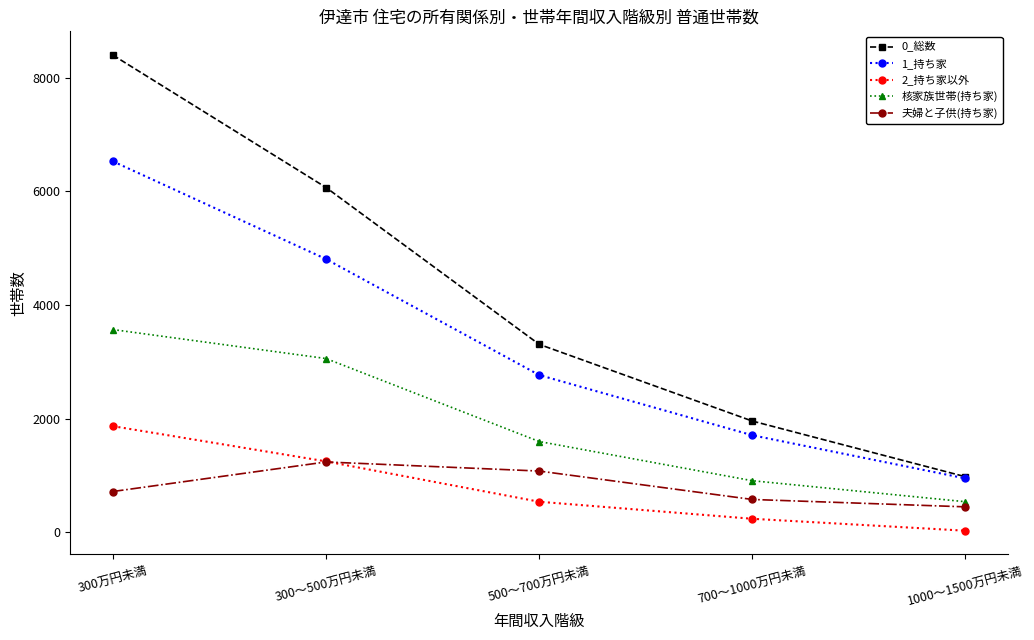

Which series has the largest total across all categories?

0_総数